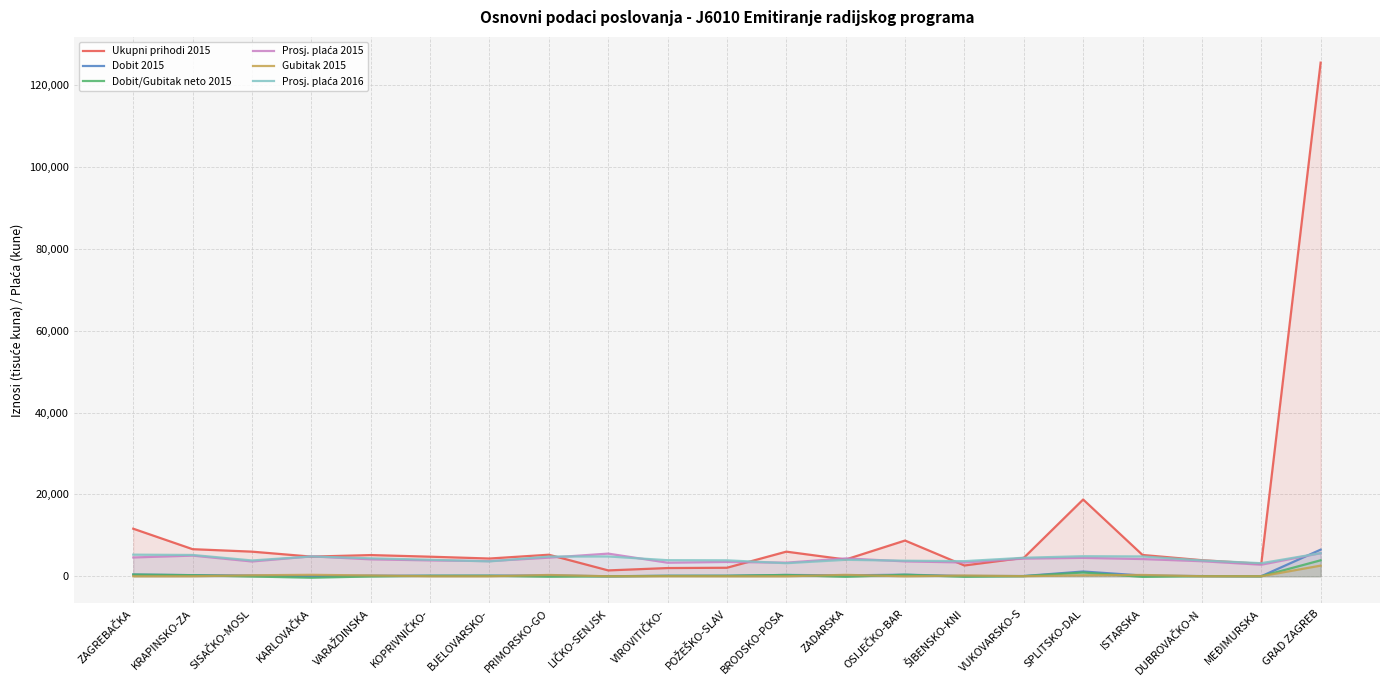

True or false: Dobit/Gubitak neto 2015 has more than 1 interior local peaks.

True